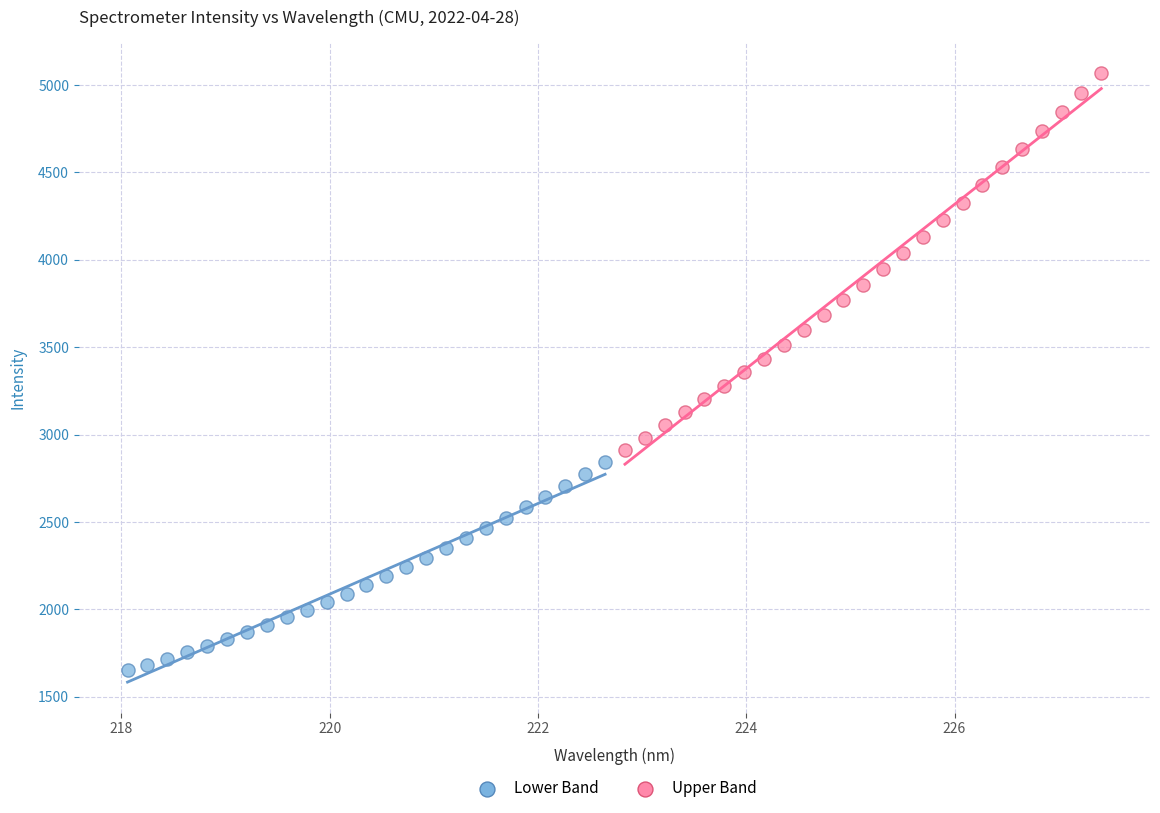

Which series has the largest Y range (max minus min)?

Upper Band